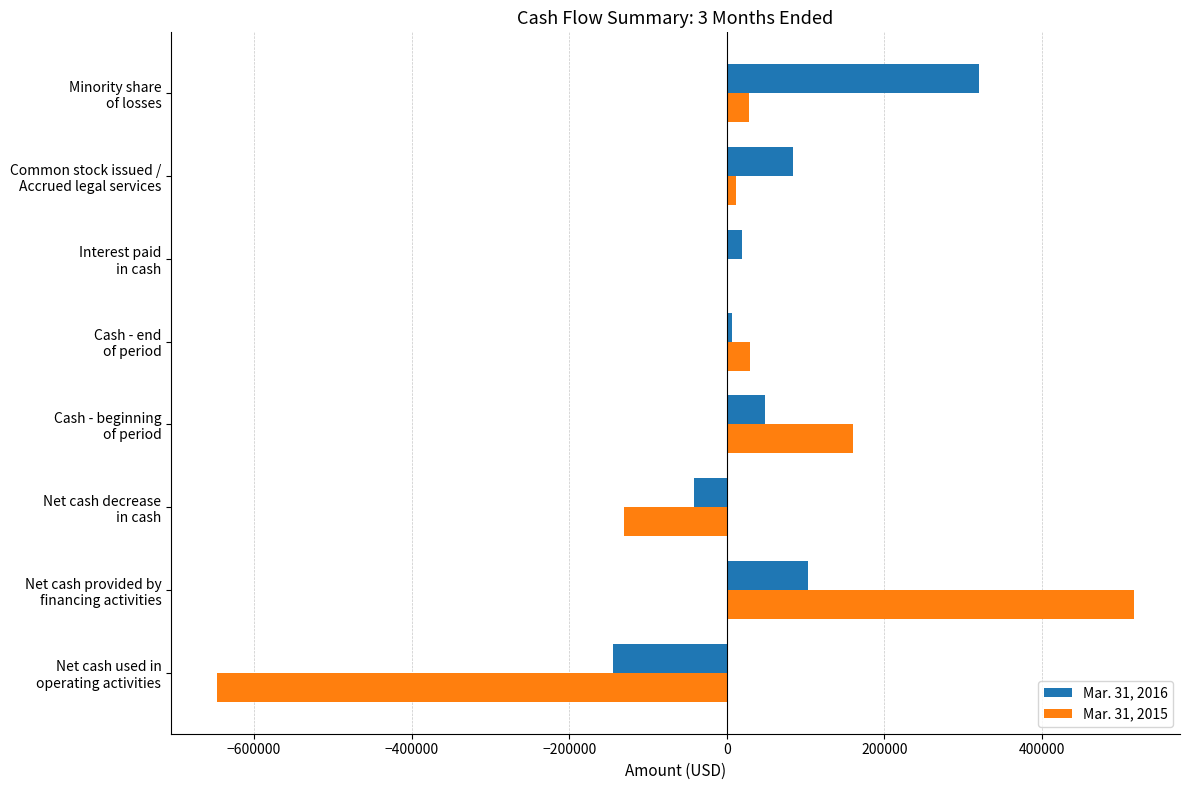

Which series has the largest total across all categories?

Mar. 31, 2016